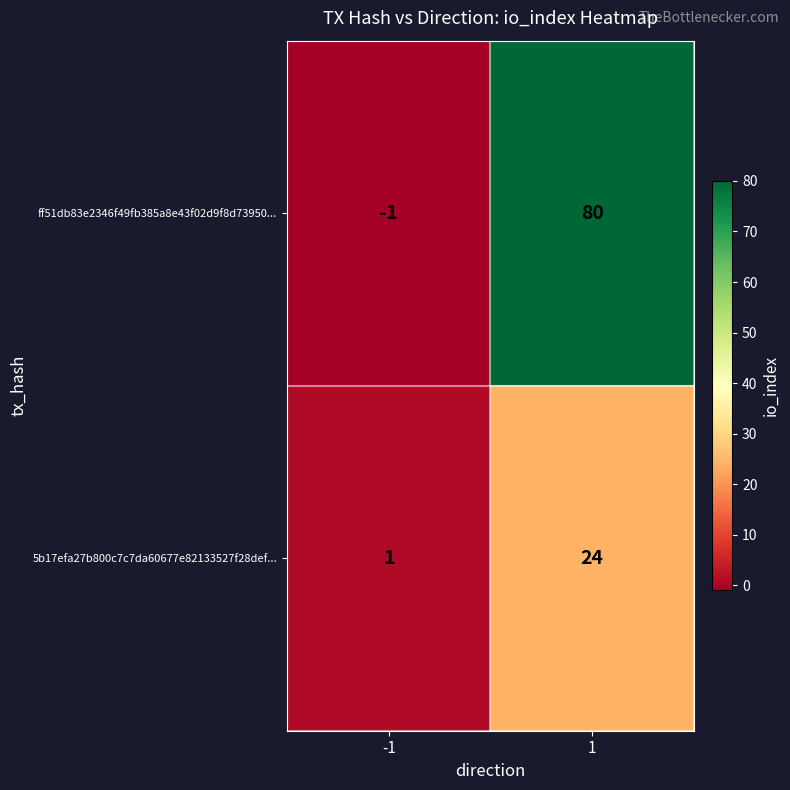

How many categories are shown in the chart?

2